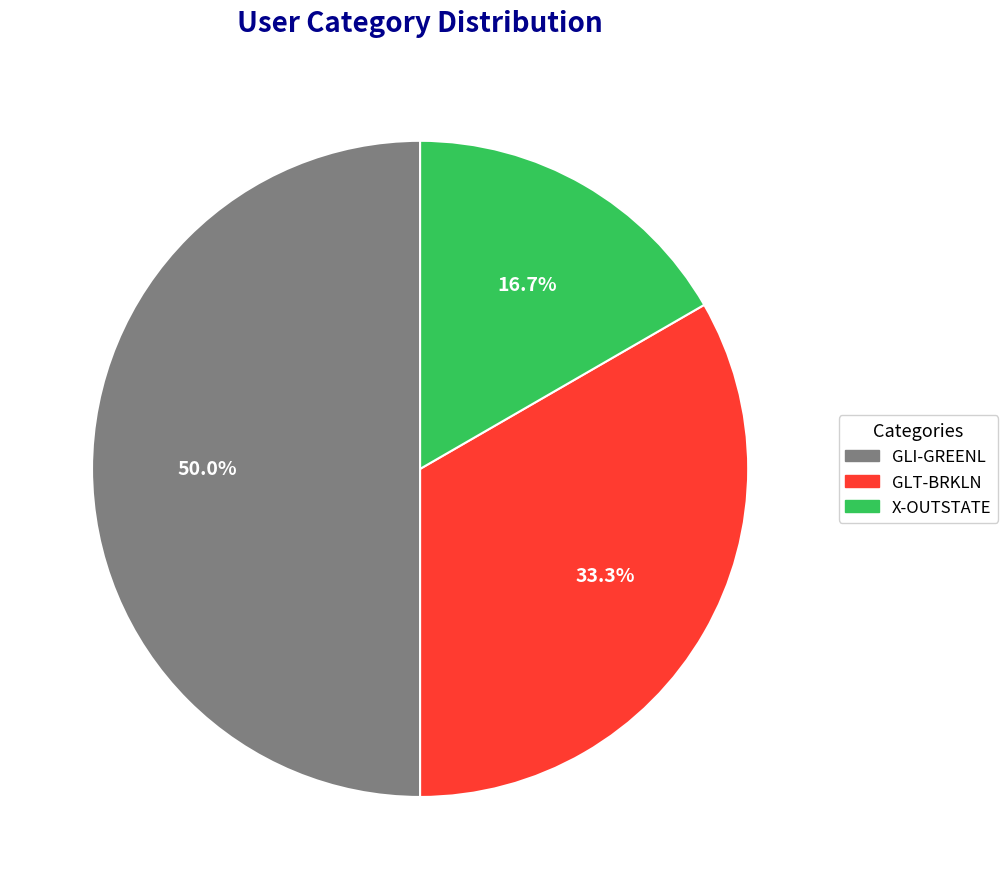

Is it true that GLI-GREENL is 50% of the pie?

True